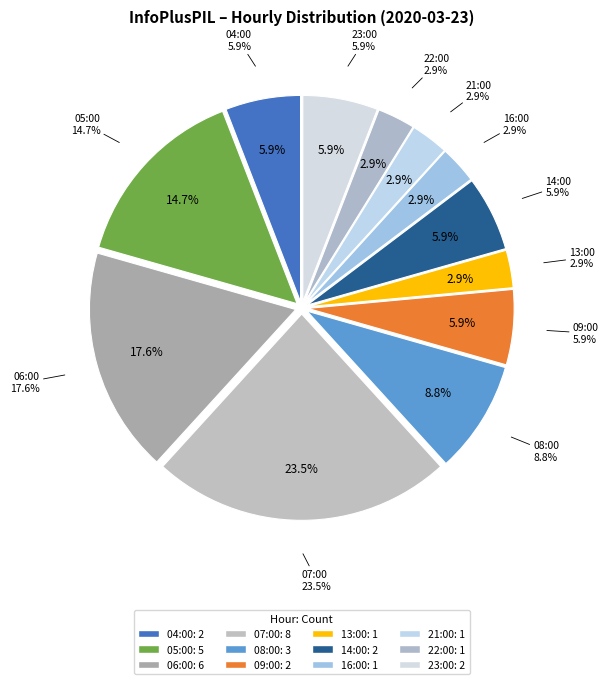

To the nearest percent, what is the difference between the largest and smallest slice percentages?

21%